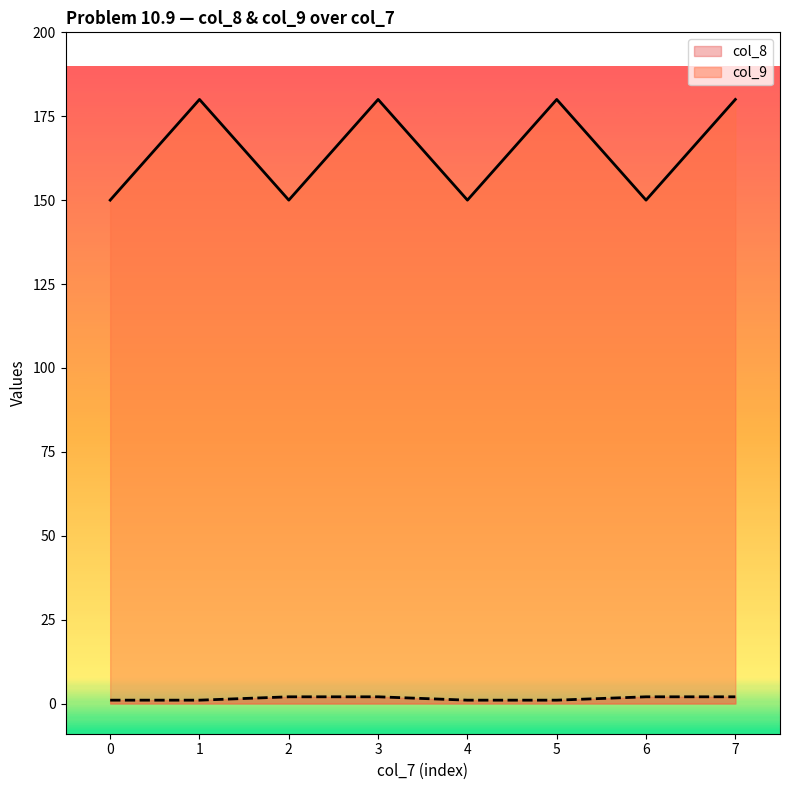

Which series has the largest range (max minus min)?

col_9